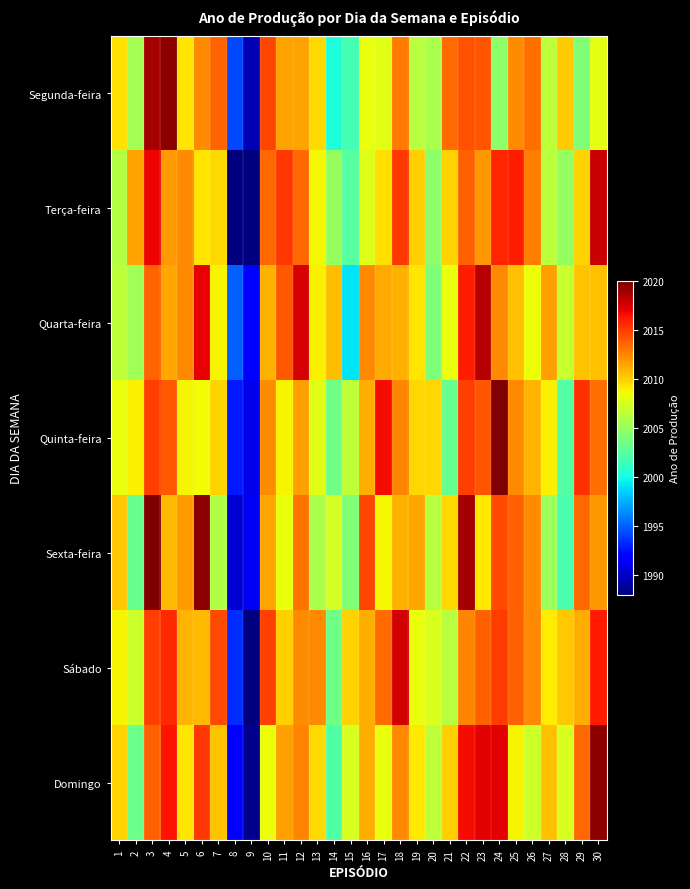

Reading left to right, what are all the values shown in this chart?

Segunda-feira: 1=2009.5	2=2005.6	3=2018.9	4=2019.6	5=2009.3	6=2012.3	7=2013.7	8=1994.3	9=1989.6	10=2014.6	11=2011.6	12=2011.6	13=2009.7	14=2000.3	15=2001.8	16=2008.3	17=2008.0	18=2012.9	19=2006.3	20=2005.8	21=2013.4	22=2014.3	23=2014.2	24=2004.7	25=2012.4	26=2013.3	27=2006.5	28=2010.1	29=2004.2	30=2008.1
Terça-feira: 1=2006.2	2=2011.6	3=2017.0	4=2011.8	5=2012.5	6=2009.3	7=2009.6	8=1986.1	9=1987.0	10=2013.6	11=2015.2	12=2013.5	13=2008.7	14=2005.1	15=2002.6	16=2007.8	17=2009.6	18=2015.2	19=2010.0	20=2004.7	21=2010.0	22=2013.8	23=2012.0	24=2015.8	25=2016.1	26=2012.8	27=2006.5	28=2005.1	29=2010.0	30=2017.9
Quarta-feira: 1=2006.6	2=2005.4	3=2013.7	4=2011.4	5=2012.4	6=2017.1	7=2008.8	8=1995.0	9=1992.1	10=2011.1	11=2014.1	12=2017.6	13=2008.9	14=2010.7	15=1999.1	16=2012.5	17=2011.3	18=2011.1	19=2009.3	20=2004.0	21=2008.3	22=2016.1	23=2018.4	24=2012.4	25=2010.6	26=2008.5	27=2011.7	28=2007.0	29=2010.4	30=2010.5
Quinta-feira: 1=2008.3	2=2008.9	3=2014.9	4=2014.0	5=2008.8	6=2008.6	7=2009.9	8=1992.8	9=1991.0	10=2012.3	11=2008.8	12=2011.7	13=2008.0	14=2003.6	15=2006.5	16=2011.2	17=2016.7	18=2012.5	19=2009.8	20=2009.8	21=2003.2	22=2014.9	23=2014.2	24=2021.4	25=2012.4	26=2010.9	27=2008.9	28=2002.5	29=2015.4	30=2013.3
Sexta-feira: 1=2010.4	2=2003.3	3=2021.2	4=2010.8	5=2011.8	6=2019.6	7=2006.0	8=1990.3	9=1991.3	10=2011.5	11=2008.3	12=2013.2	13=2005.8	14=2007.4	15=2004.2	16=2014.6	17=2008.7	18=2011.0	19=2011.4	20=2006.3	21=2009.7	22=2018.9	23=2009.2	24=2014.6	25=2013.8	26=2012.3	27=2005.3	28=2002.0	29=2013.6	30=2011.9
Sábado: 1=2008.8	2=2007.0	3=2015.0	4=2015.7	5=2010.9	6=2010.9	7=2014.6	8=1993.4	9=1987.4	10=2015.0	11=2010.1	12=2012.4	13=2012.5	14=2003.5	15=2009.9	16=2011.2	17=2013.5	18=2017.7	19=2008.3	20=2007.7	21=2006.3	22=2012.6	23=2013.8	24=2015.0	25=2013.8	26=2012.5	27=2009.0	28=2010.4	29=2011.2	30=2016.2
Domingo: 1=2009.9	2=2003.4	3=2013.8	4=2016.4	5=2009.3	6=2015.1	7=2010.4	8=1991.8	9=1988.5	10=2008.5	11=2011.7	12=2012.6	13=2009.6	14=2002.3	15=2007.5	16=2011.2	17=2008.3	18=2012.5	19=2009.2	20=2006.6	21=2010.1	22=2016.7	23=2017.2	24=2017.2	25=2008.9	26=2007.2	27=2010.5	28=2007.5	29=2013.5	30=2019.6